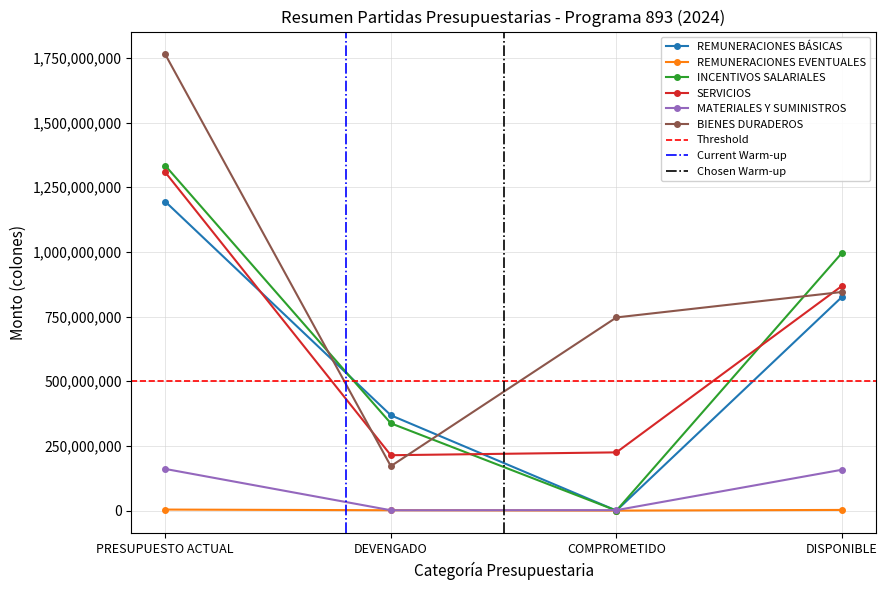

True or false: SERVICIOS and BIENES DURADEROS cross at least once.

True